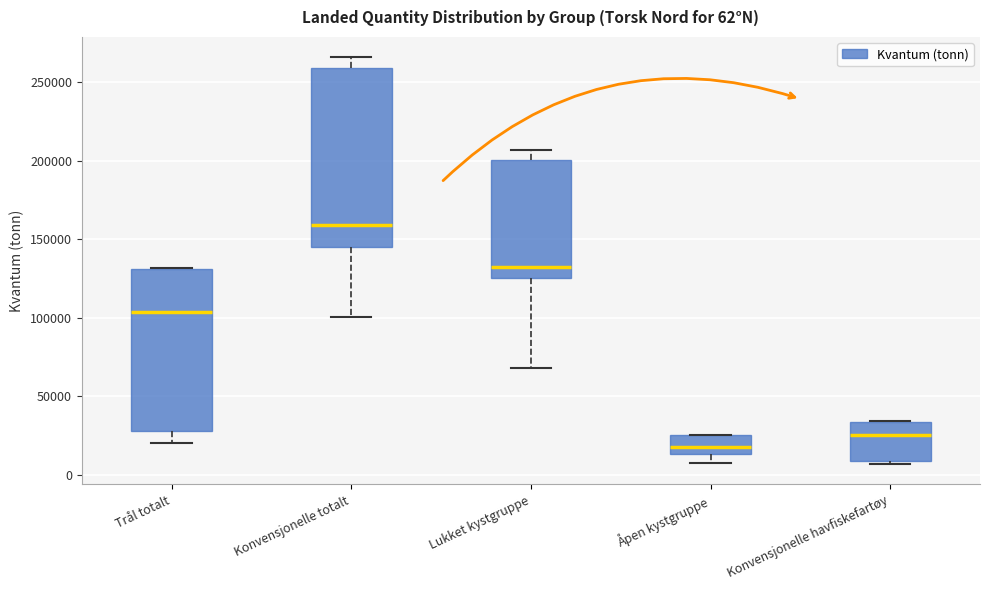

Which box has the highest median line?

Konvensjonelle totalt